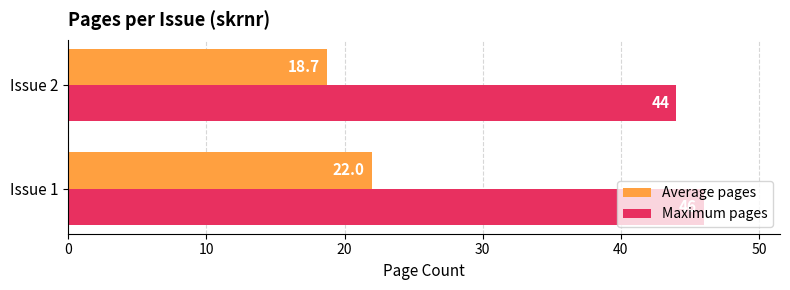

List the labels in order of Average pages value, smallest first.

Issue 2, Issue 1